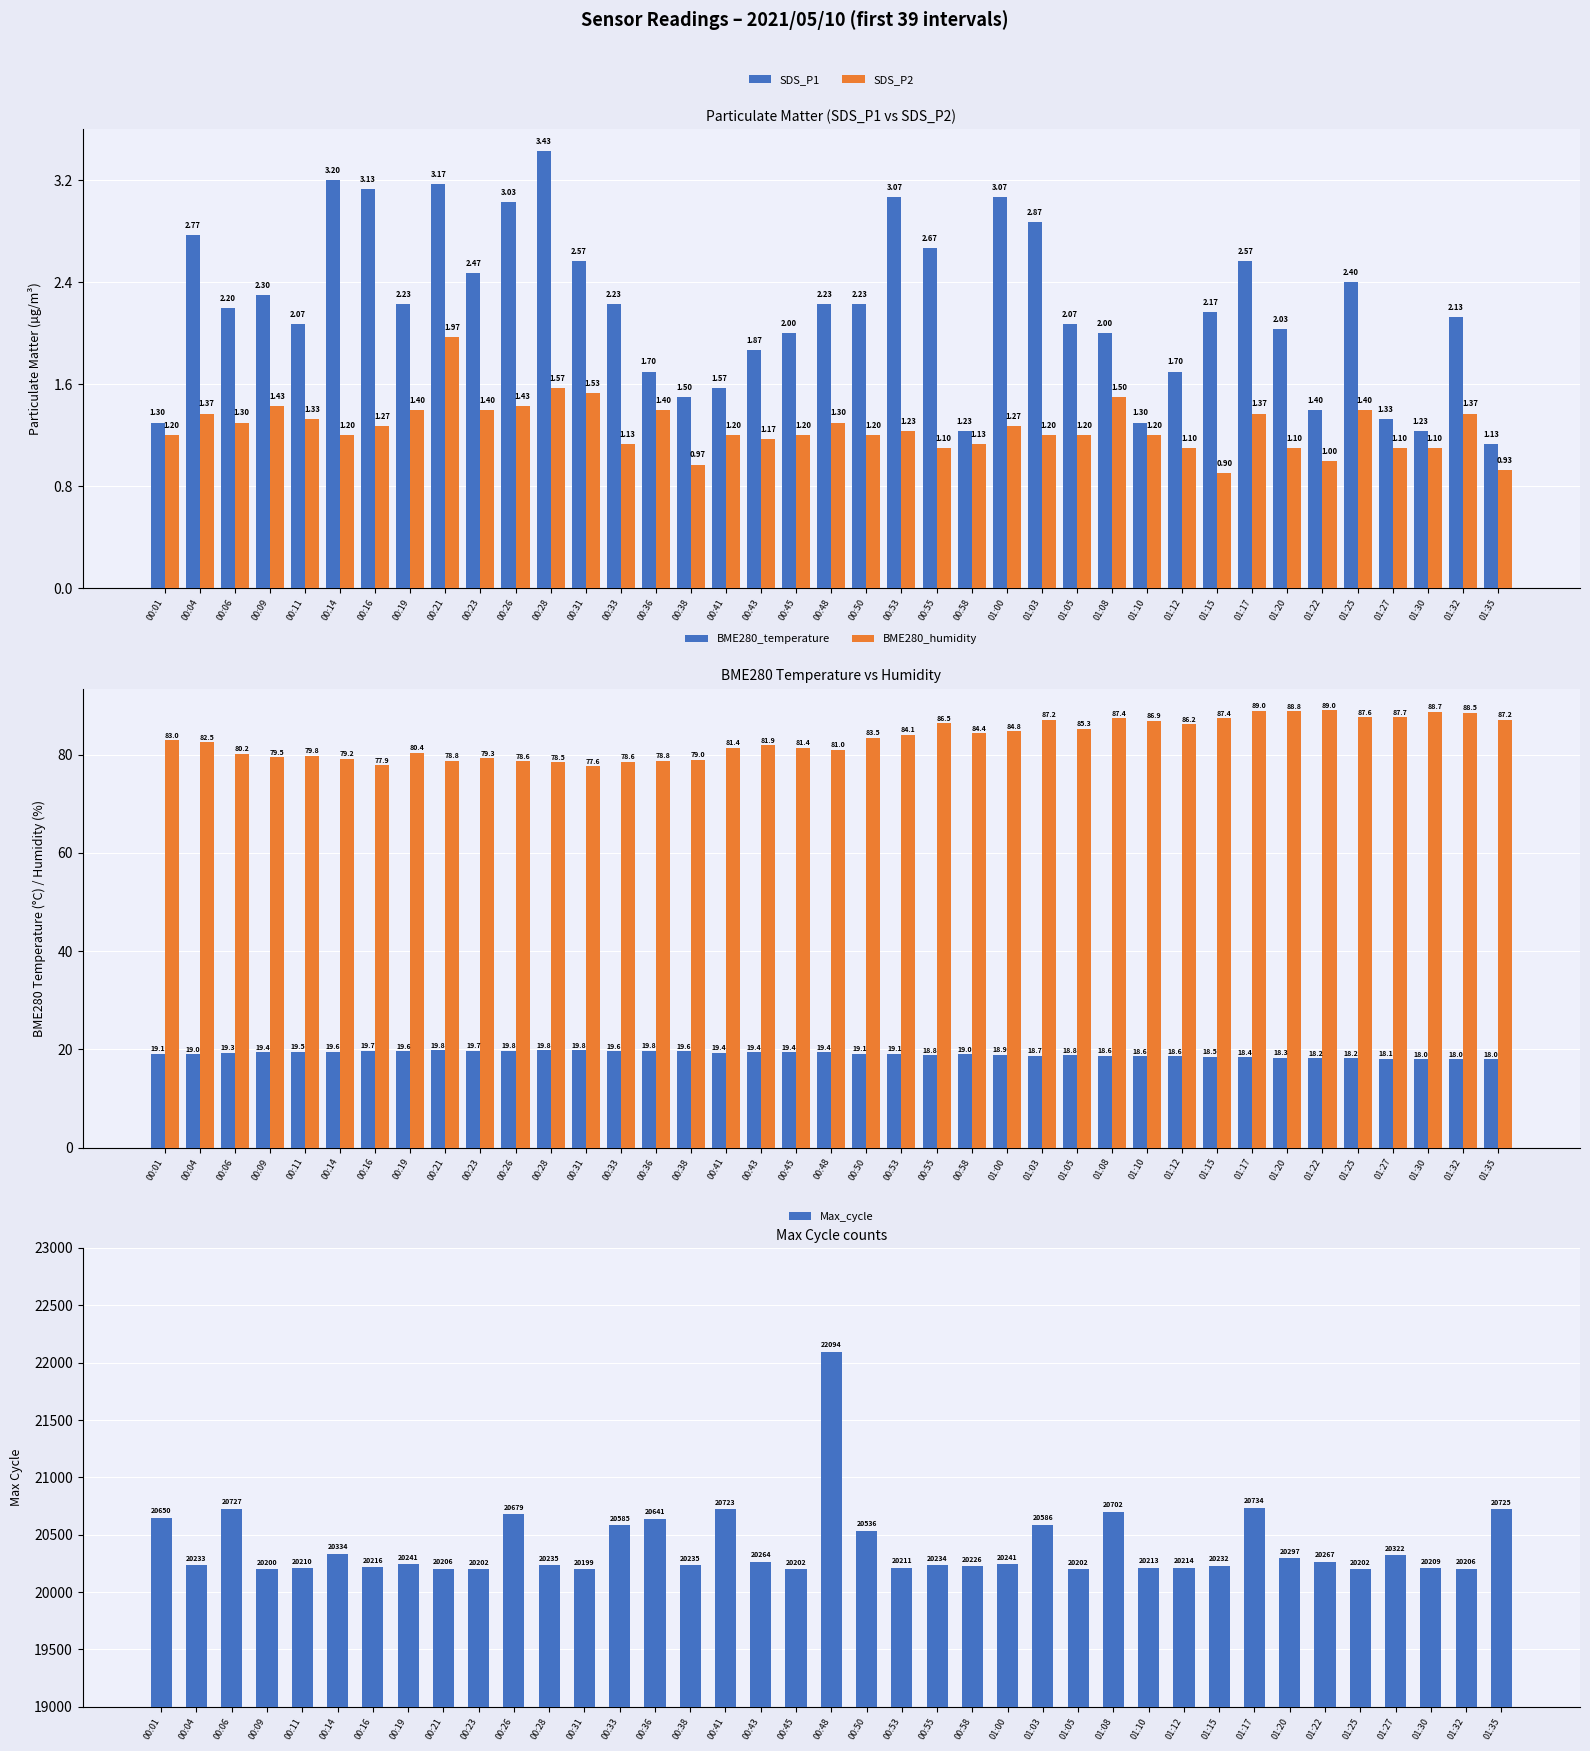

How many data points in BME280_humidity are above 83?

19